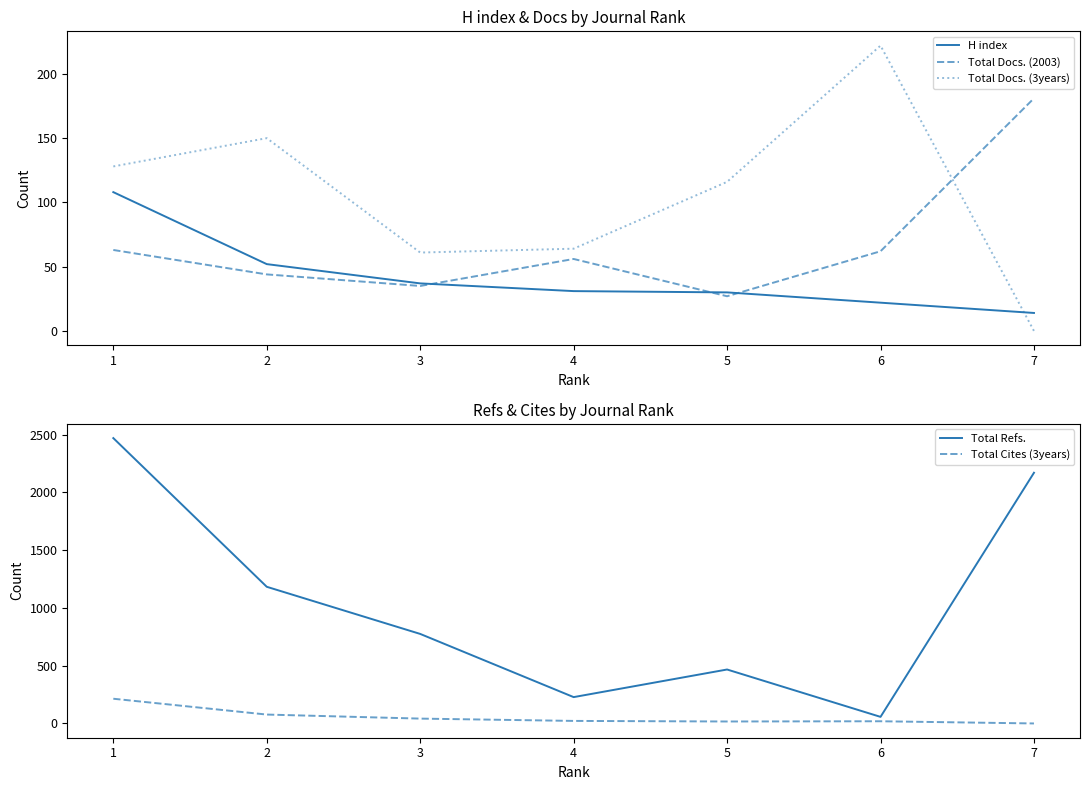

Reading left to right, extract all data points from this chart.

H index: 108	52	37	31	30	22	14
Total Docs. (2003): 63	44	35	56	27	62	181
Total Docs. (3years): 128	150	61	64	116	222	0
Total Refs.: 2470	1183	775	228	467	57	2170
Total Cites (3years): 214	77	42	22	17	19	0